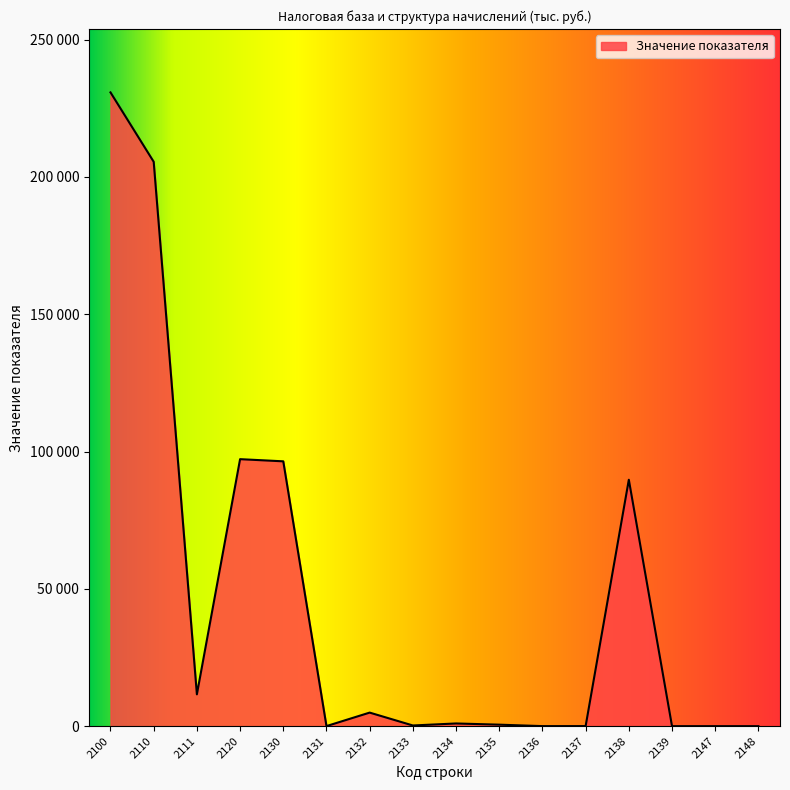

Does the chart have visible grid lines?

No